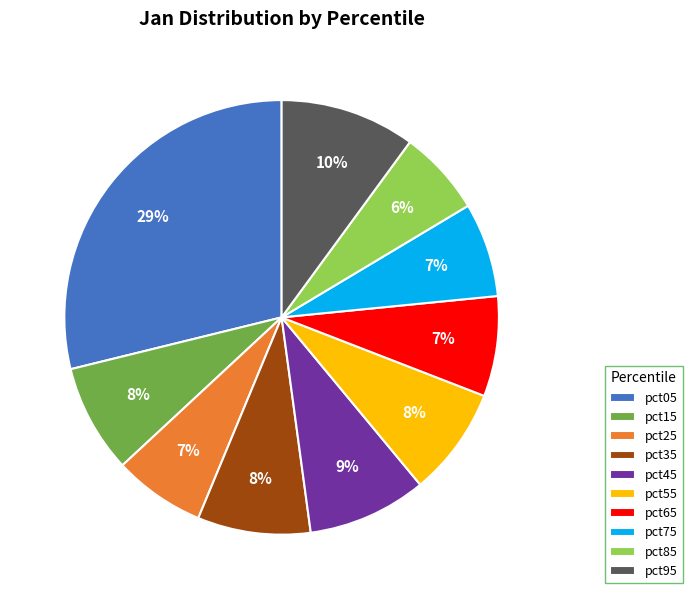

To the nearest percent, what is the difference between the pct35 and pct75 slice percentages?

1%